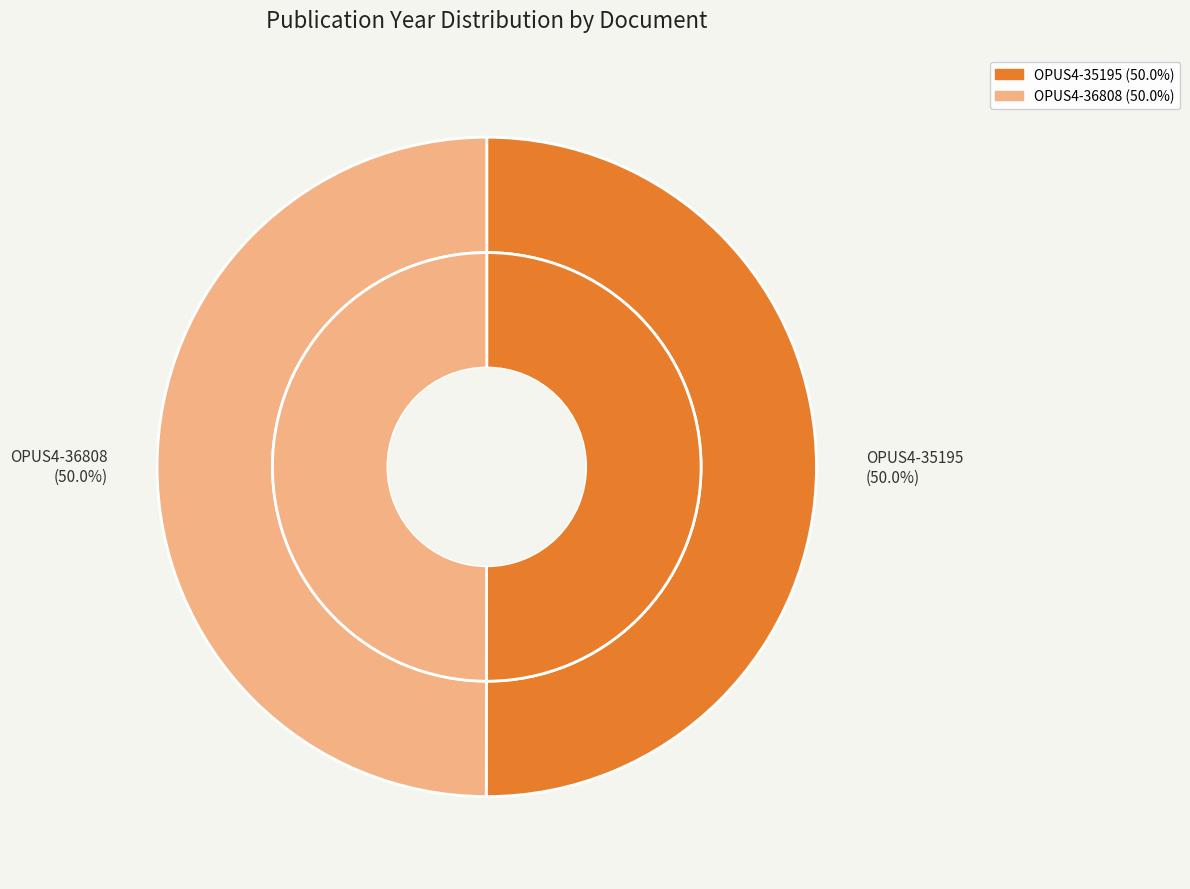

Which category has the smallest portion of the pie?

OPUS4-36808